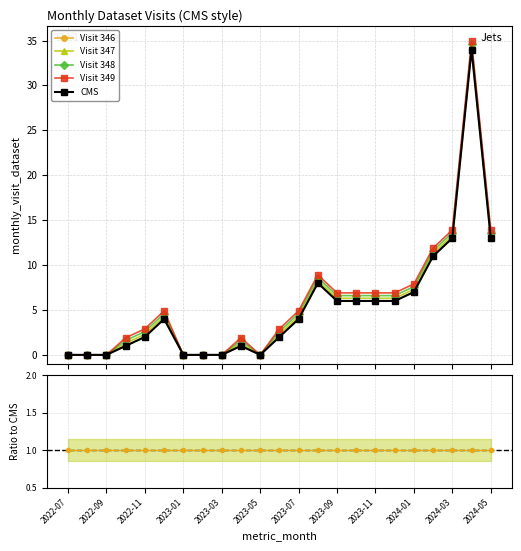

What is the difference between the second highest and second lowest values in the Visit 349 series?

13.9